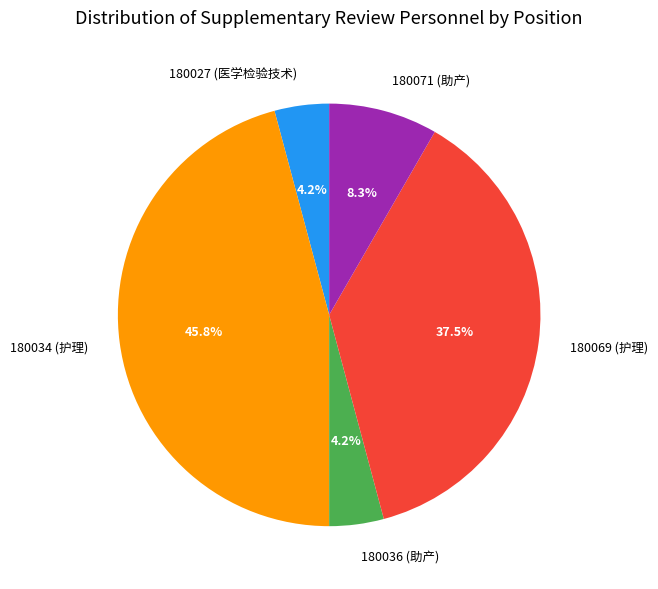

What portion of the pie excludes 180069 (护理)?

62.5%